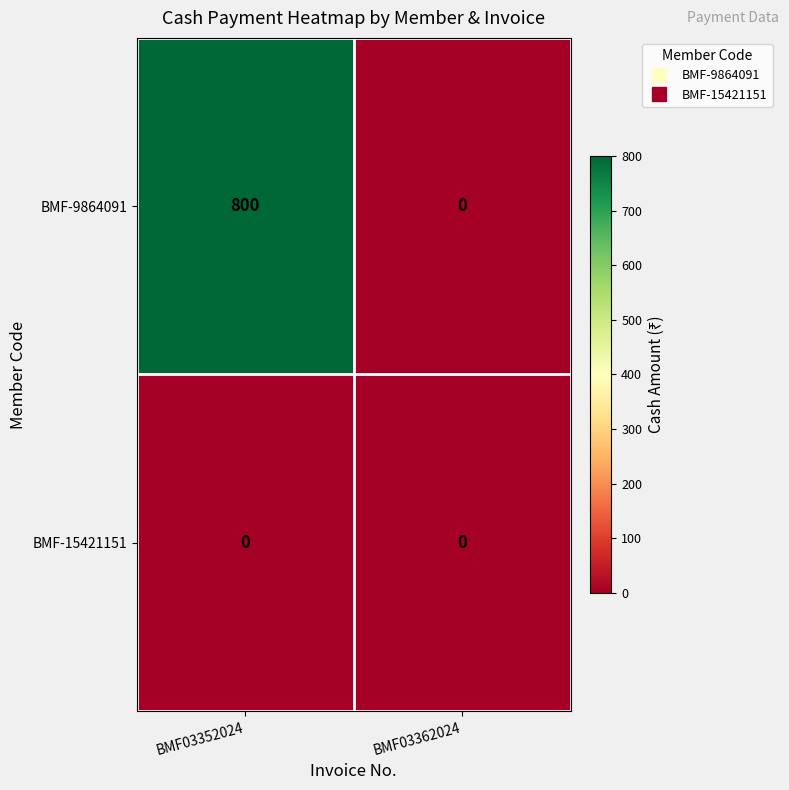

What is the sum of all BMF-9864091 values?

800